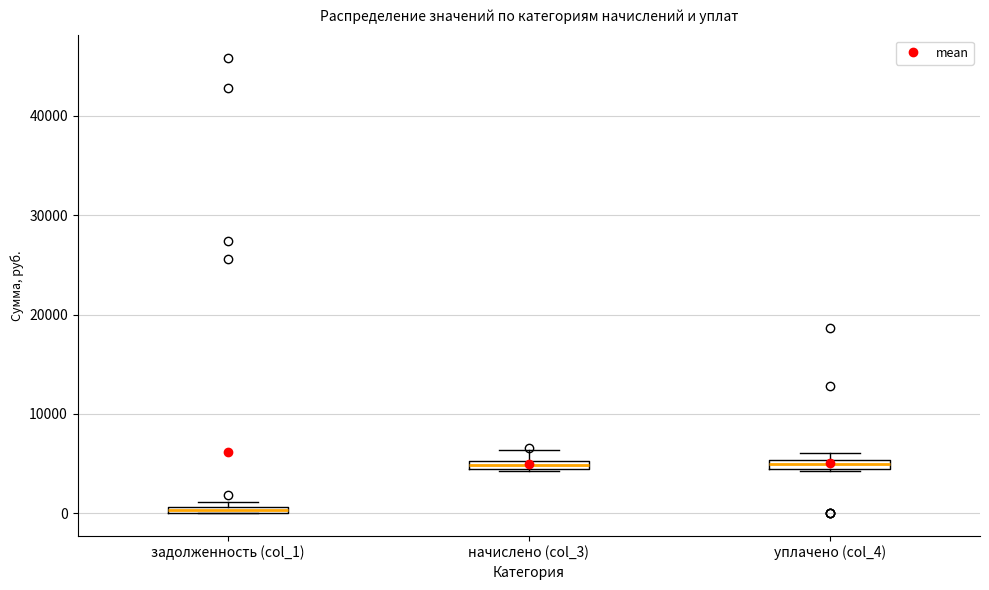

Where is the upper edge of the box for начислено (col_3) on the y-axis? The values are not printed on the chart, so give them approximately, as read against the axis.

5000